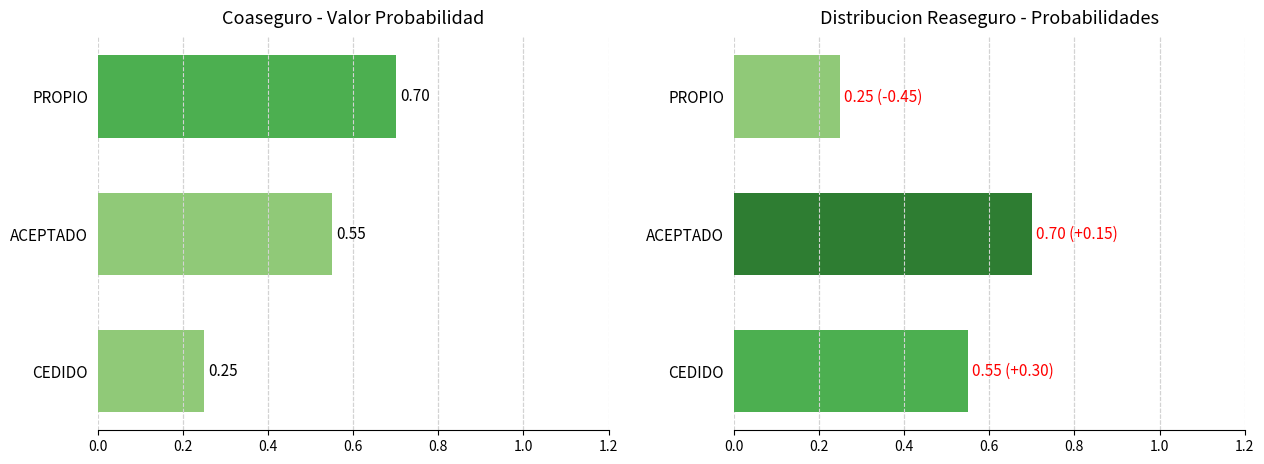

Count the Probabilidad (der) values in the range 0 to 1.

3